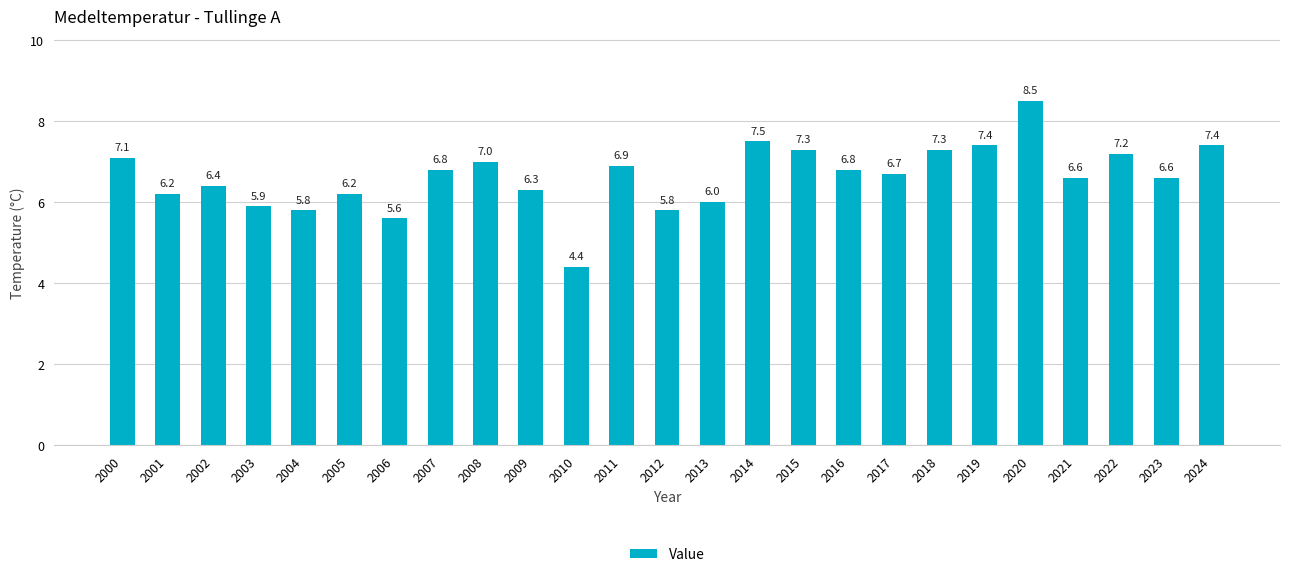

The chart shows a value of 6.8 at 2007. True or false?

True